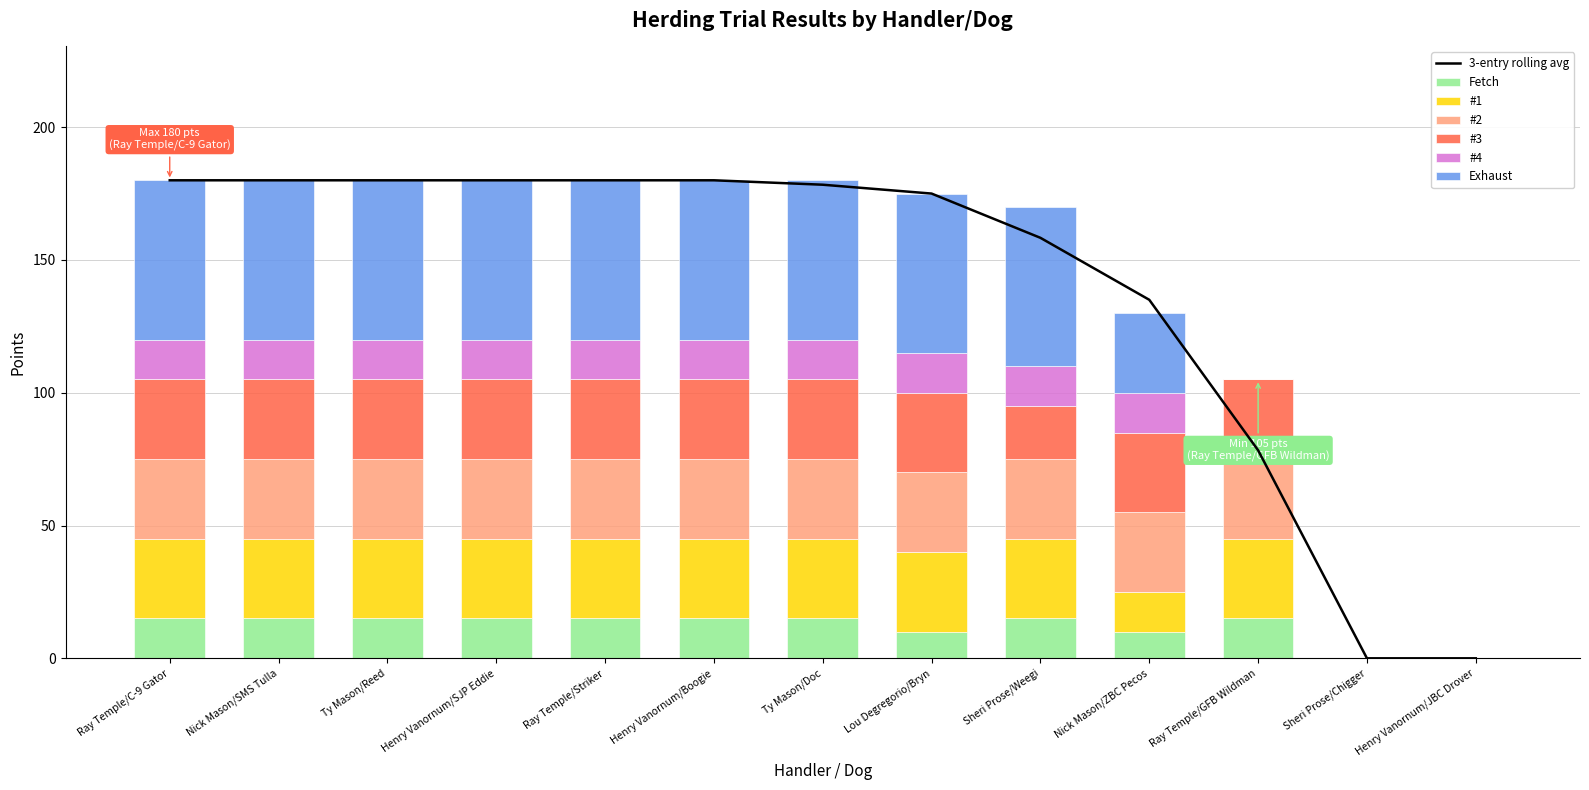

Which series has the largest total across all categories?

Exhaust